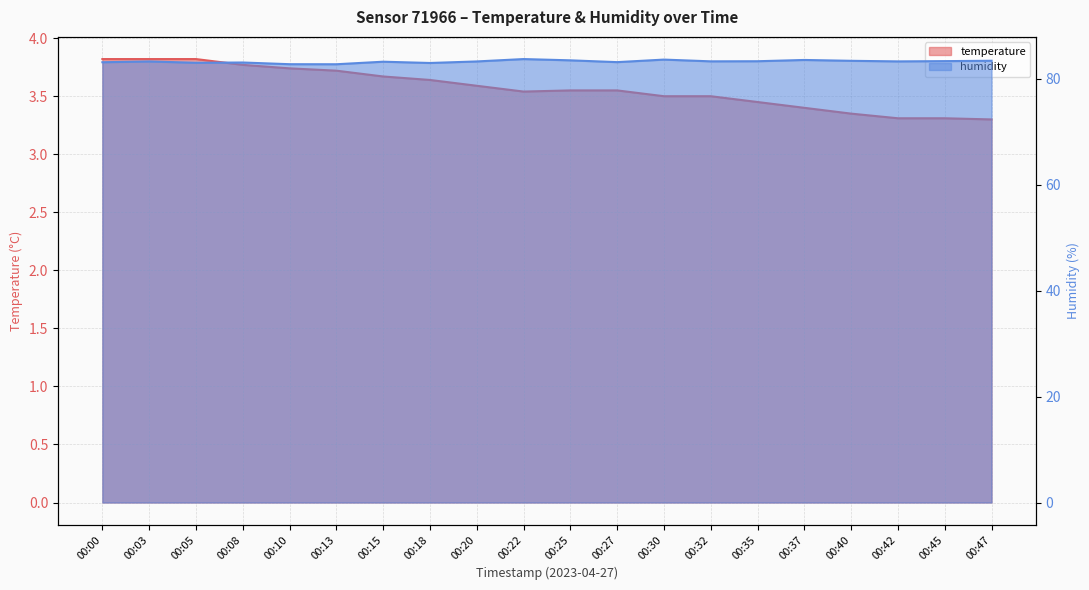

True or false: temperature has a value of 1.4 at 00:22.

False